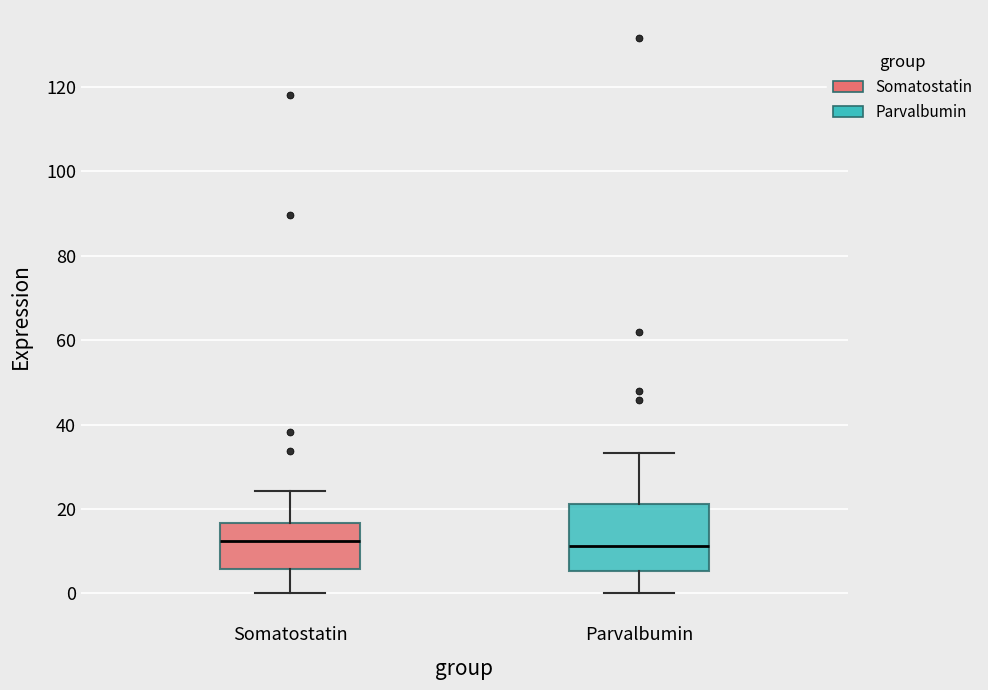

Comparing the boxes themselves (not the whiskers), which one is the tallest?

Parvalbumin